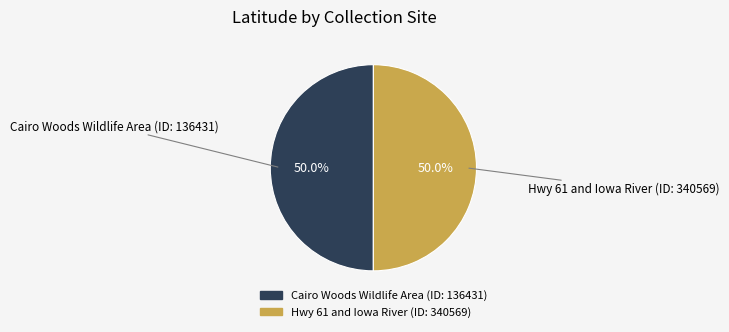

Combined, what portion of the pie is Hwy 61 and Iowa River (ID: 340569) and Cairo Woods Wildlife Area (ID: 136431)?

100.0%